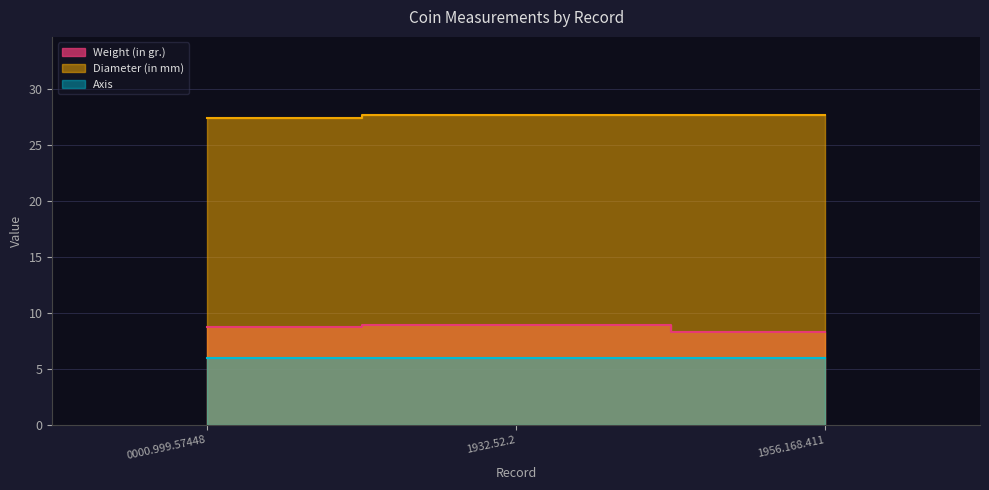

What is the label of the 2nd point from the left?

1932.52.2